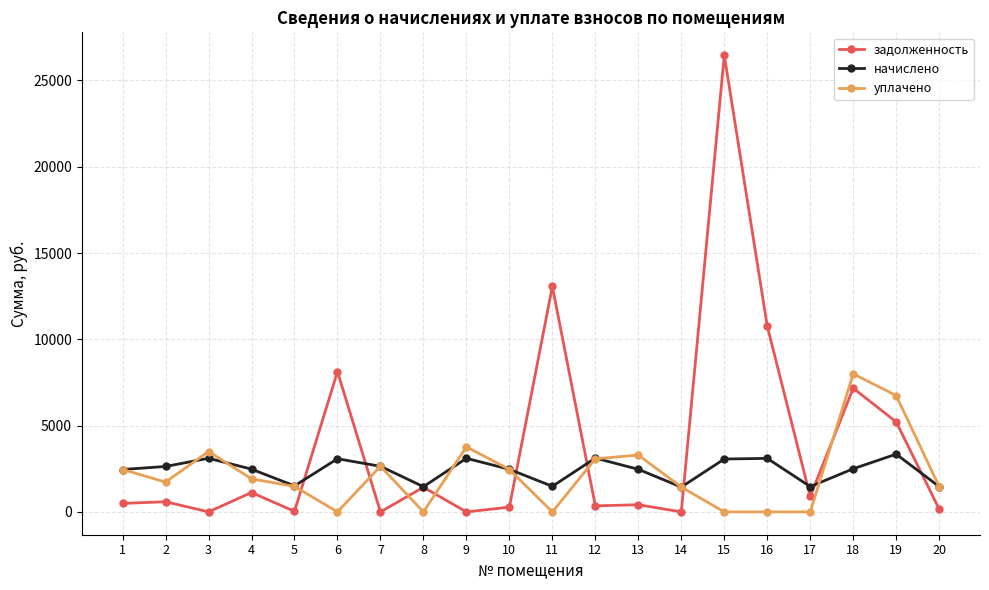

The уплачено series shows 3634.5 at 10. True or false?

False